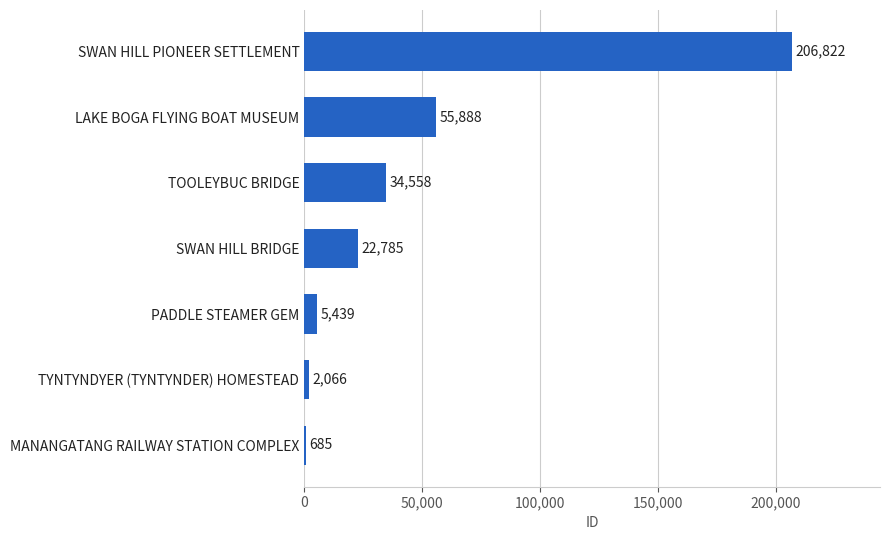

Where is the data nearest to the value 103753?

LAKE BOGA FLYING BOAT MUSEUM